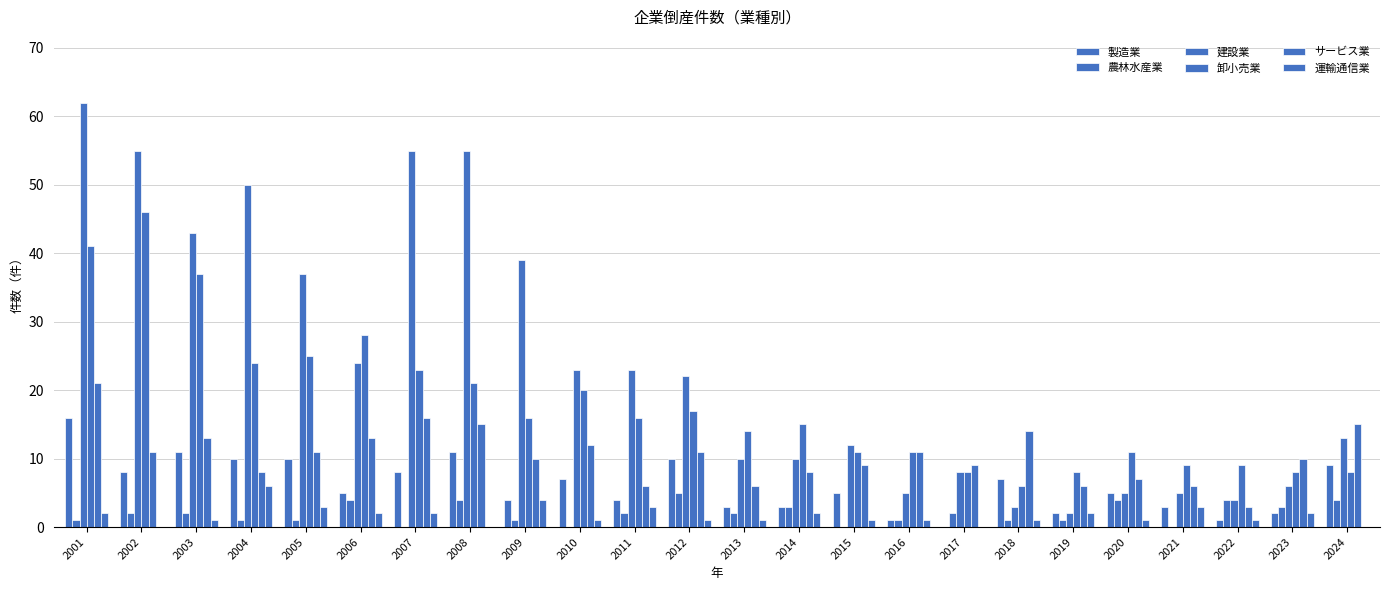

What is the difference between the maximum and minimum values in the サービス業 series?

18